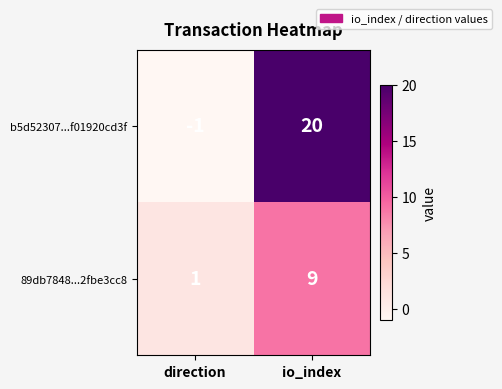

What is the spread (max minus min) of values at io_index?

11